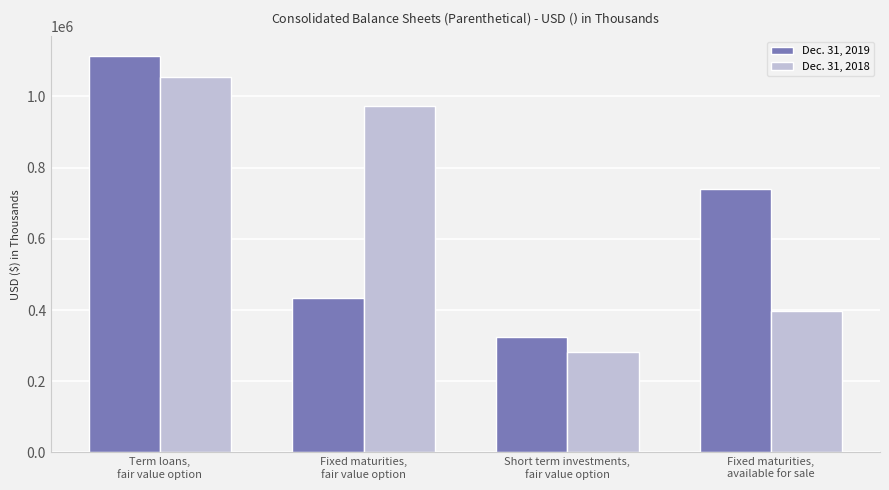

What is the difference between the maximum and minimum values in the Dec. 31, 2019 series?

787670